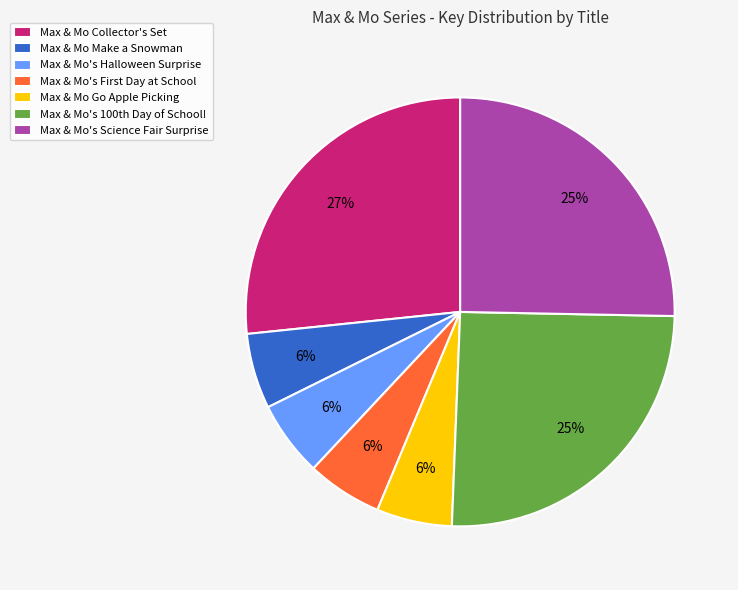

To the nearest percent, what percentage of the pie is Max & Mo Make a Snowman?

6%